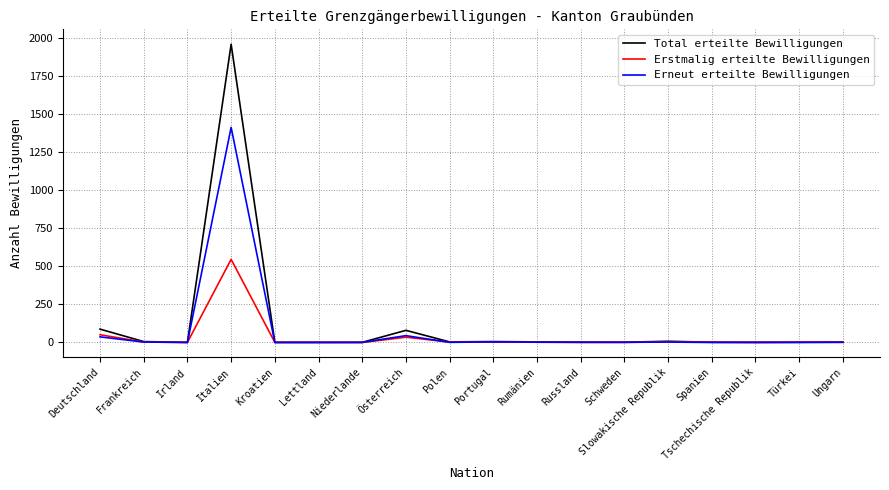

True or false: Total erteilte Bewilligungen has a value of 1 at Irland.

True